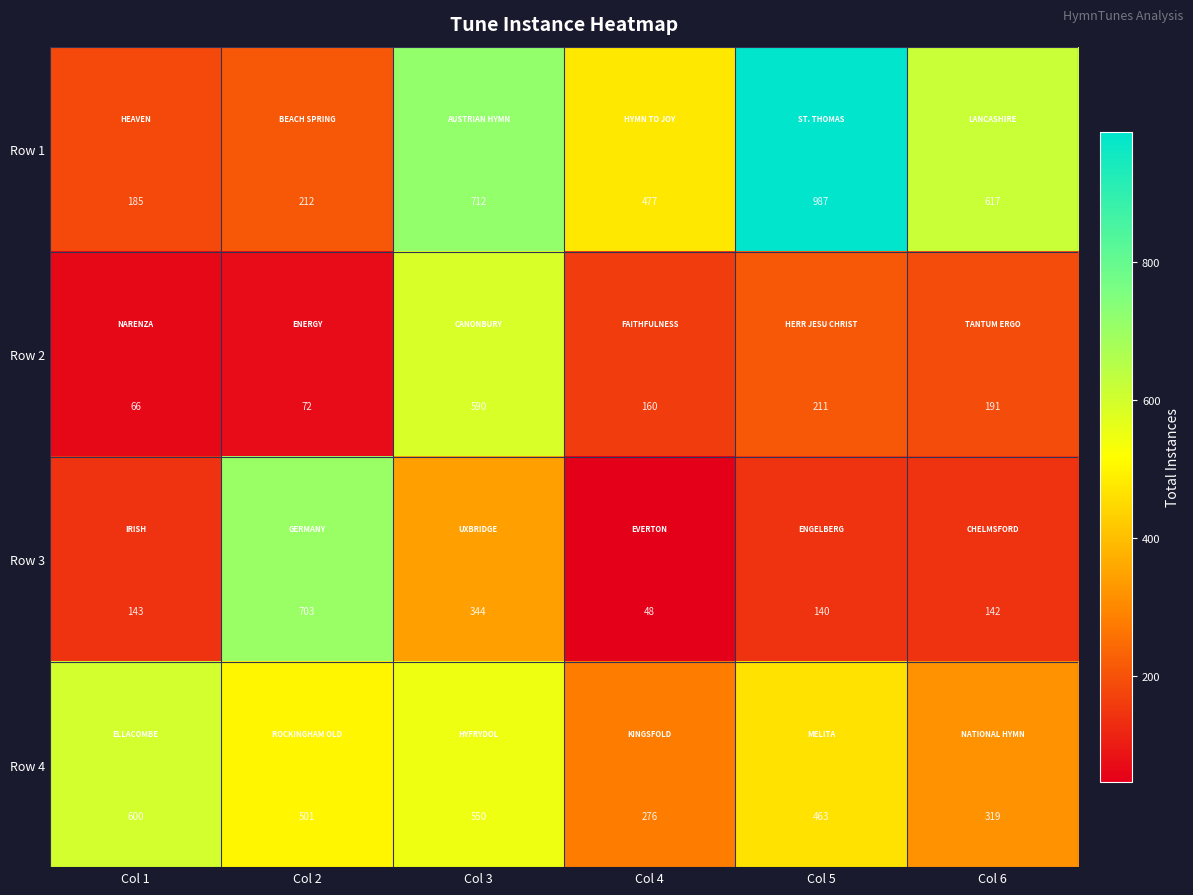

What is the difference between the highest and lowest values at Col 4?

429